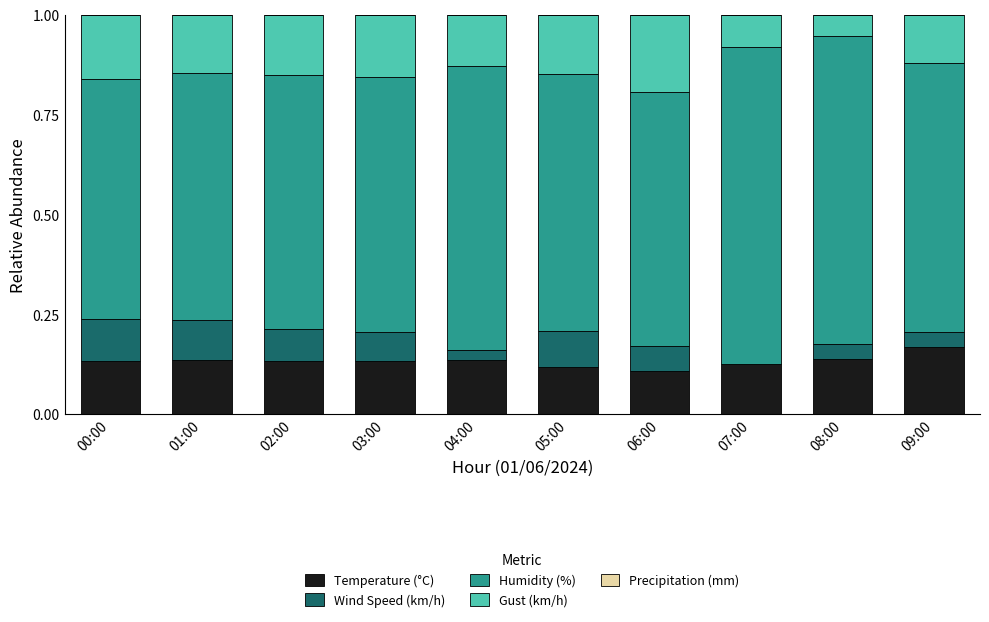

True or false: Temperature (°C) has a value of 0.1 at 03:00.

True